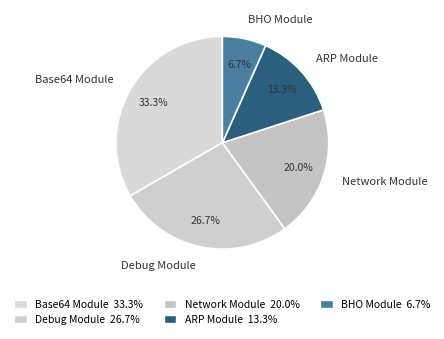

To the nearest percent, what is the difference between the largest and smallest slice percentages?

27%